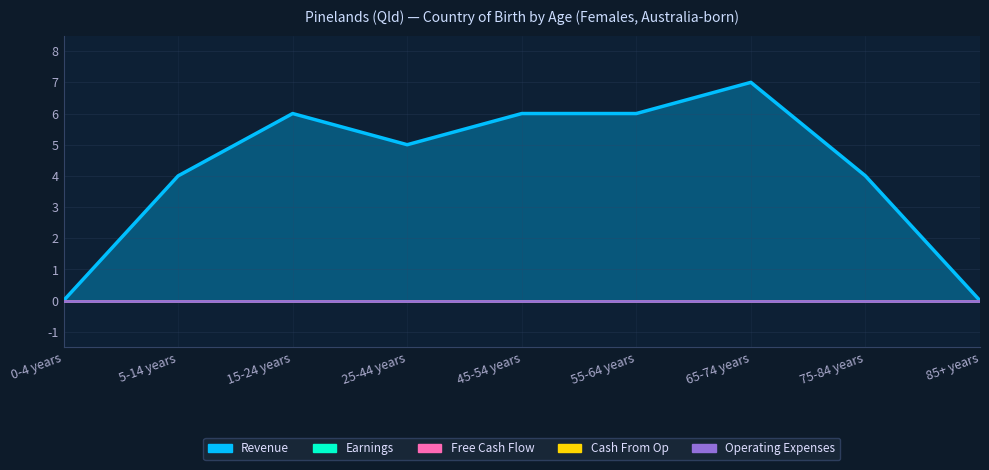

What is the maximum value shown in the chart?

7